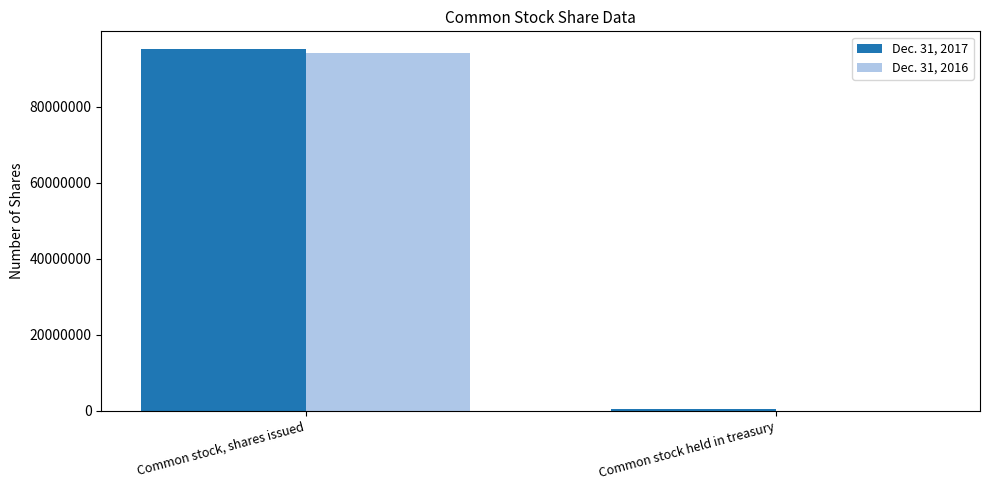

Which series has the widest spread of values?

Dec. 31, 2017